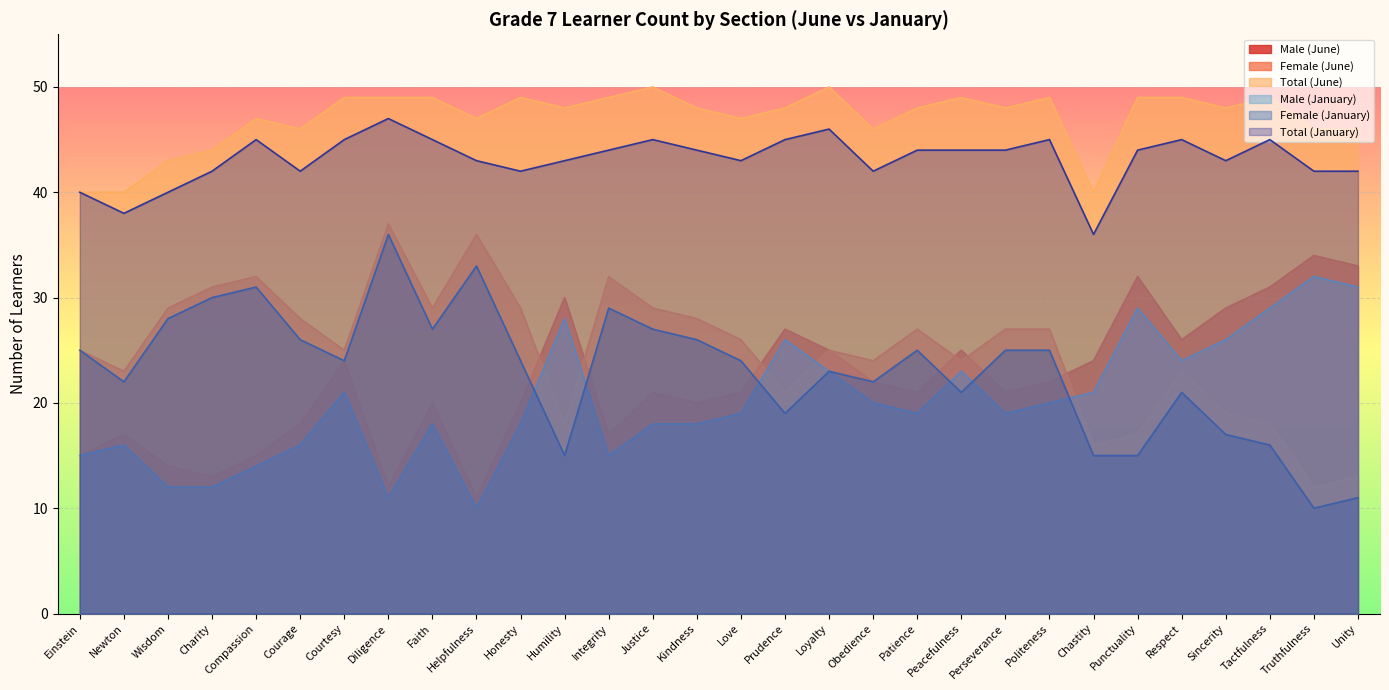

How many lines are shown in the chart?

6